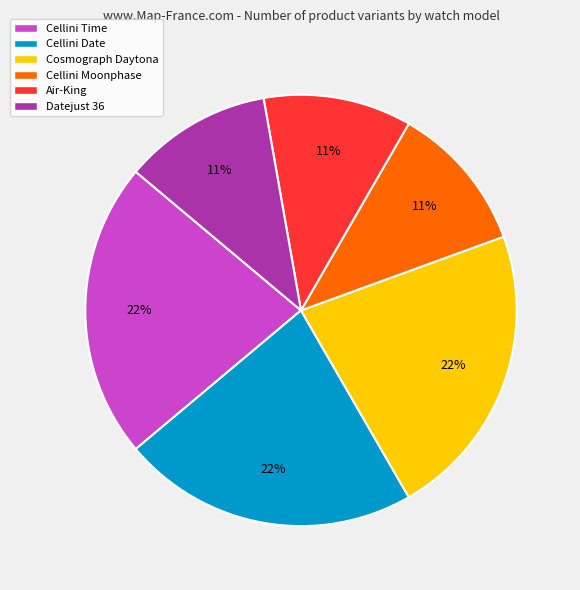

Is Cellini Date the majority of the pie?

No